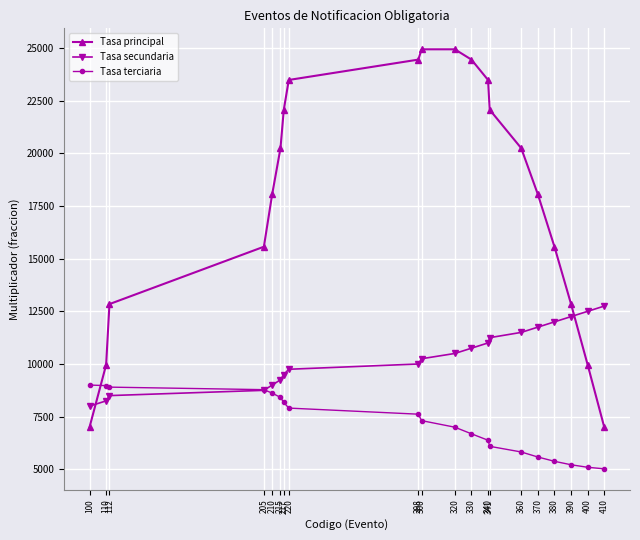

Rank the series by their maximum value, from lowest to highest.

Tasa terciaria, Tasa secundaria, Tasa principal